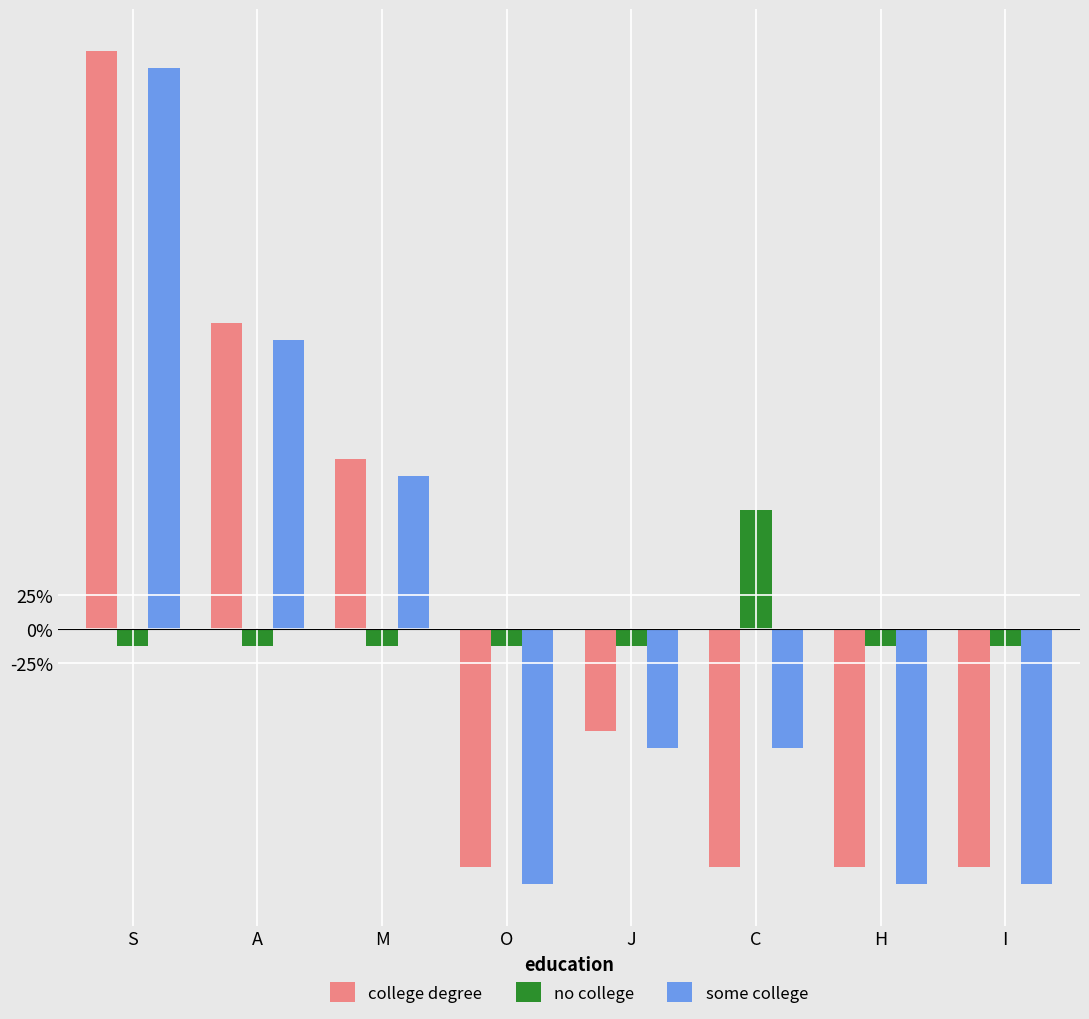

What are all the series names shown in the legend?

college degree, no college, some college